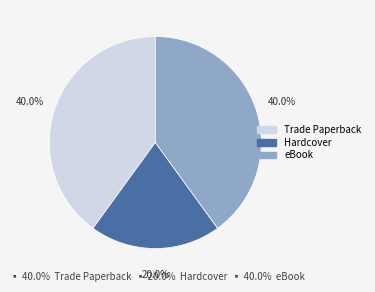

How many segments does this pie chart have?

3